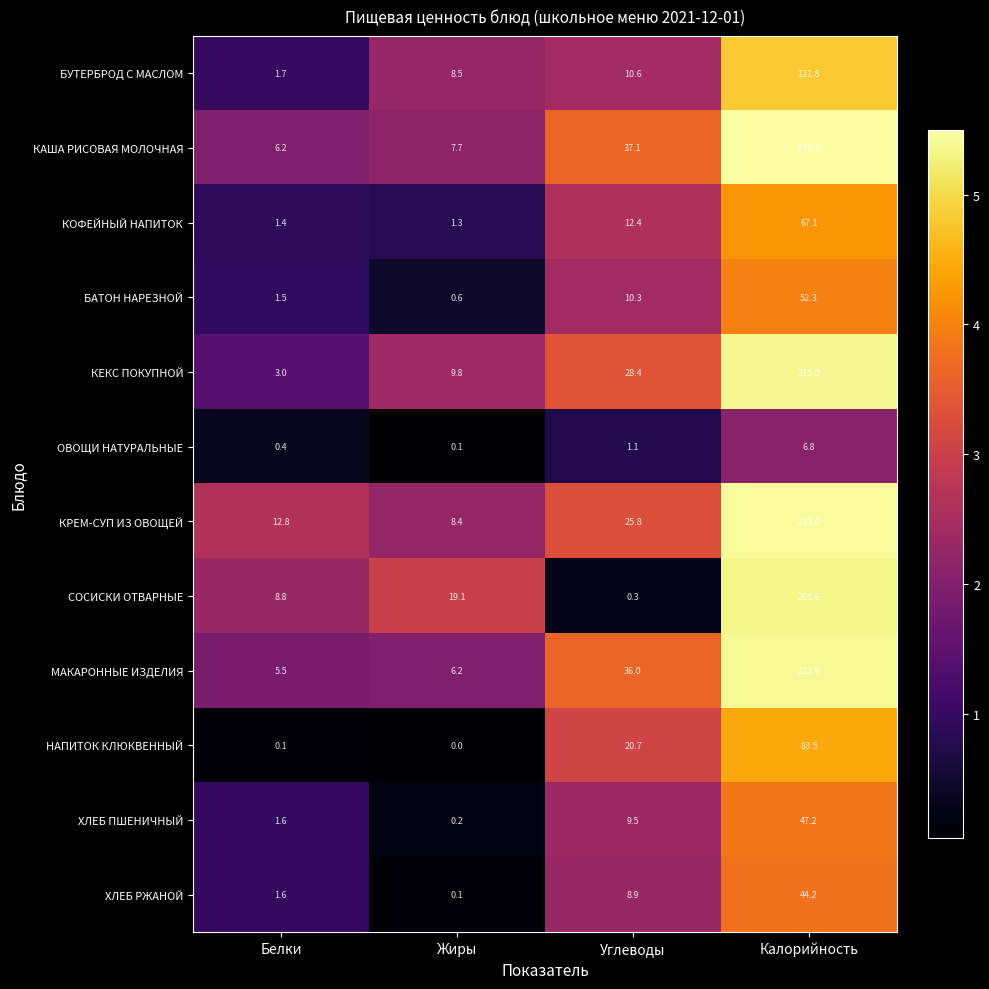

Rank the series by their maximum value, from highest to lowest.

КАША РИСОВАЯ МОЛОЧНАЯ, КРЕМ-СУП ИЗ ОВОЩЕЙ, МАКАРОННЫЕ ИЗДЕЛИЯ, КЕКС ПОКУПНОЙ, СОСИСКИ ОТВАРНЫЕ, БУТЕРБРОД С МАСЛОМ, НАПИТОК КЛЮКВЕННЫЙ, КОФЕЙНЫЙ НАПИТОК, БАТОН НАРЕЗНОЙ, ХЛЕБ ПШЕНИЧНЫЙ, ХЛЕБ РЖАНОЙ, ОВОЩИ НАТУРАЛЬНЫЕ